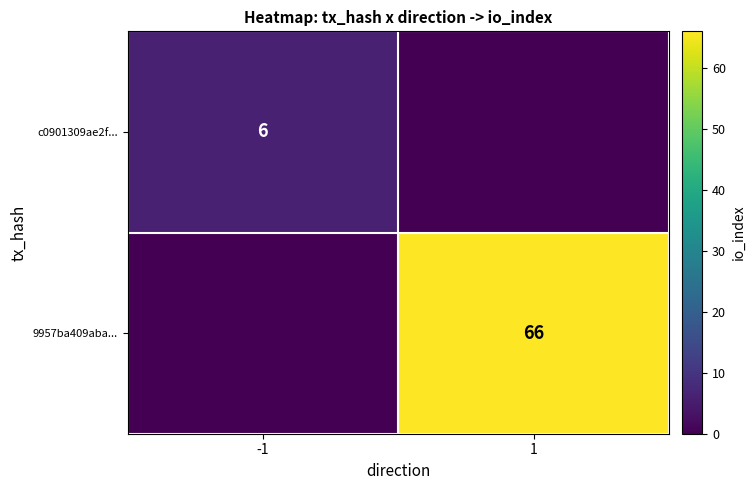

Is it true that c0901309ae2f... equals 4 at -1?

False